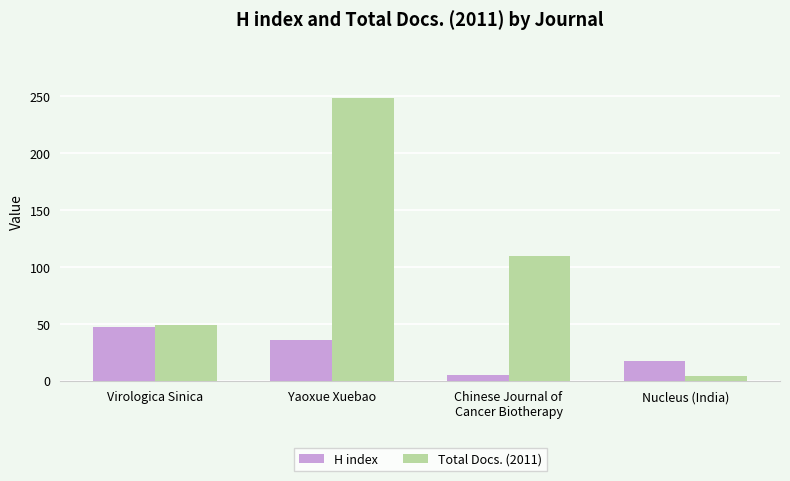

Is the value of Total Docs. (2011) at Virologica Sinica greater than the value of H index at Chinese Journal of
Cancer Biotherapy?

Yes